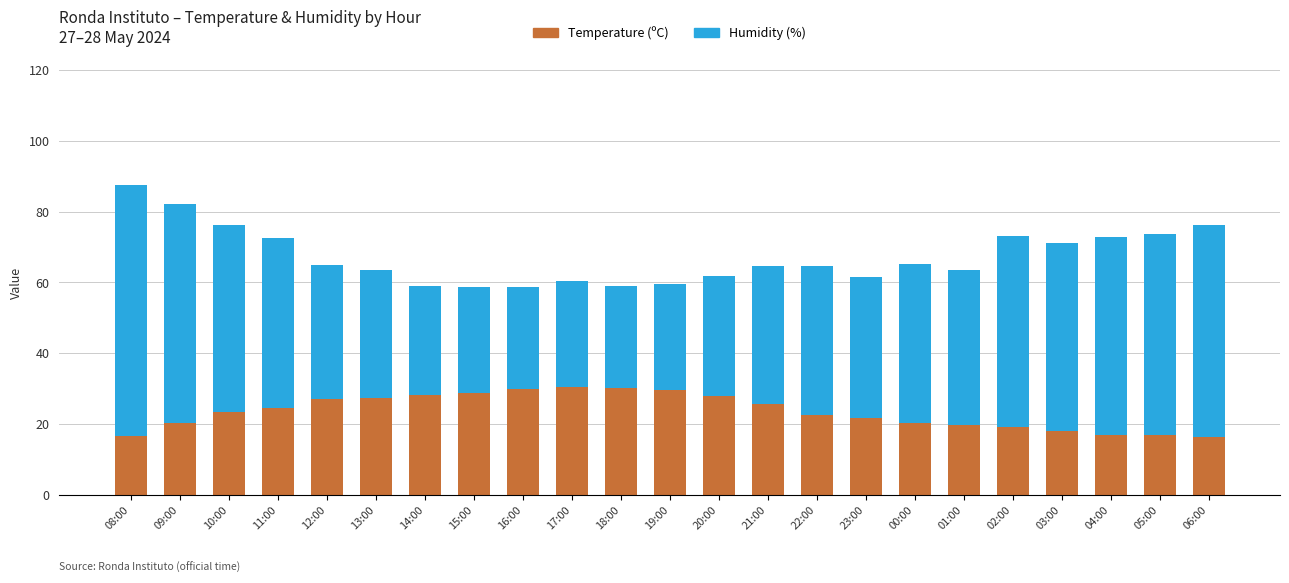

Count the number of categories in the chart.

23